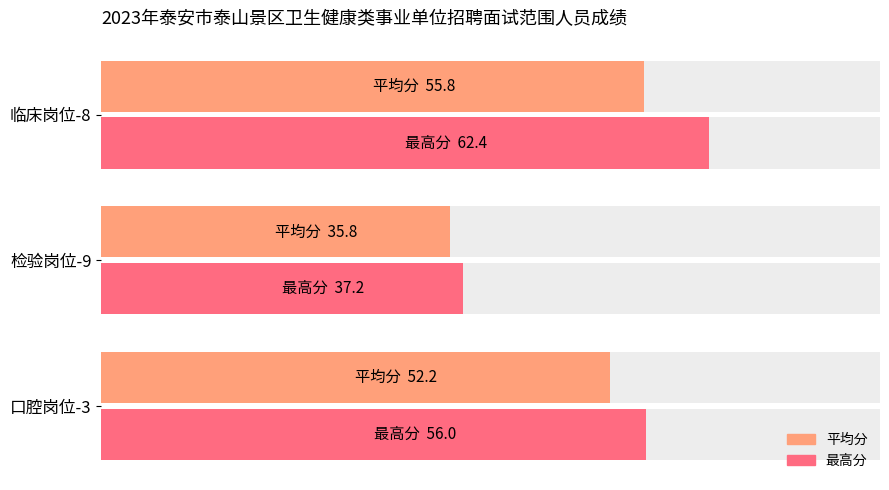

What is the sum of all 最高分 values?

155.6